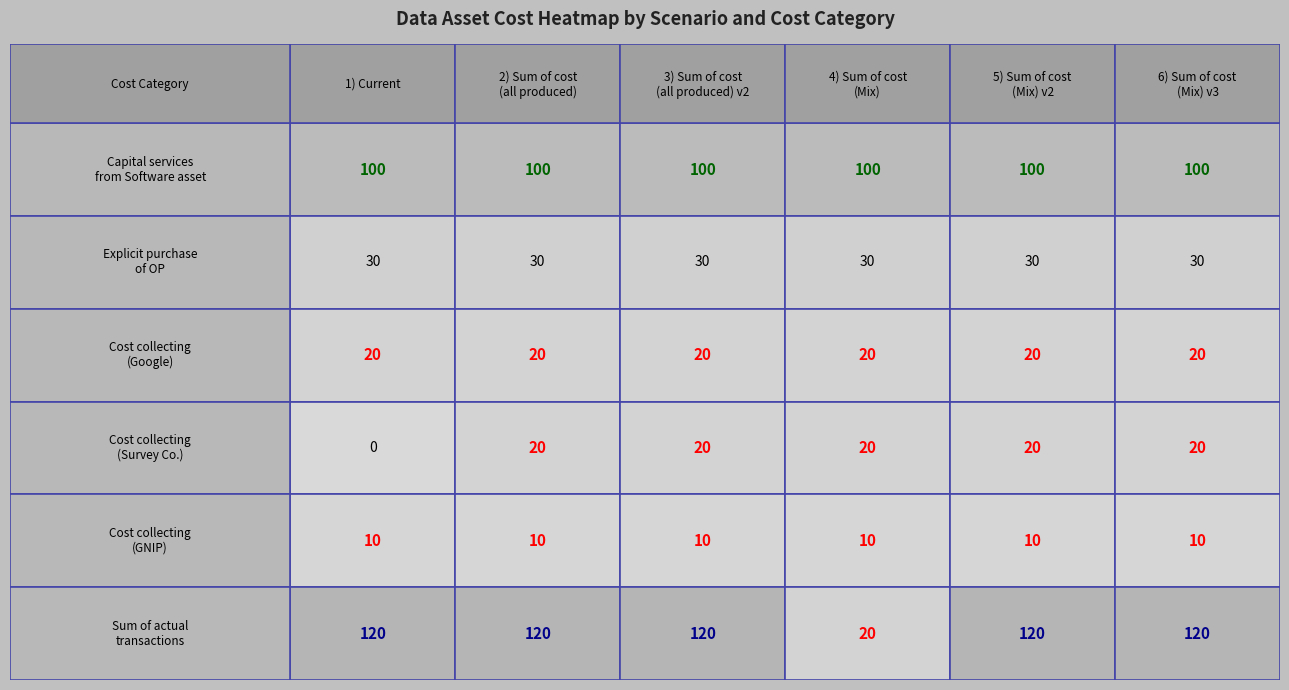

List the series in order of their peak value, lowest first.

Cost of collecting/recording (GNIP), Cost of collecting/recording (Survey), Cost of collecting/recording (Google), Explicit purchase of OP, Capital services from Software asset, Sum of actual transactions